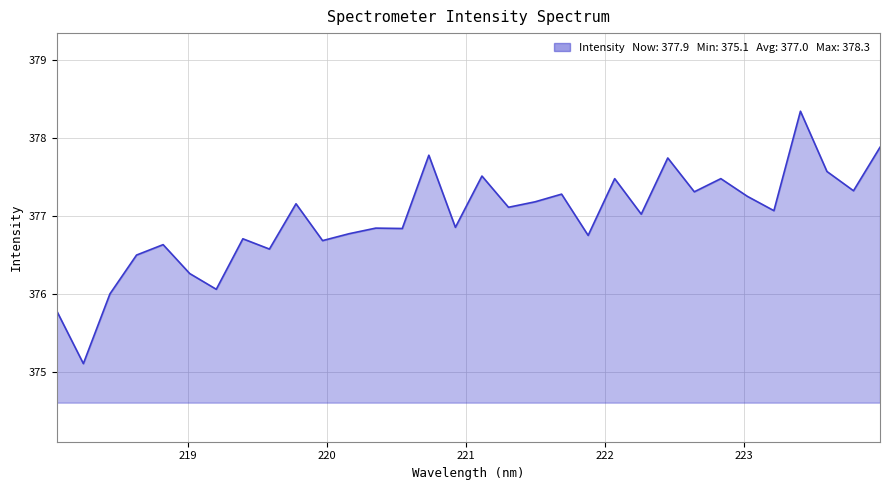

Does the chart display data point markers on the line(s)?

No